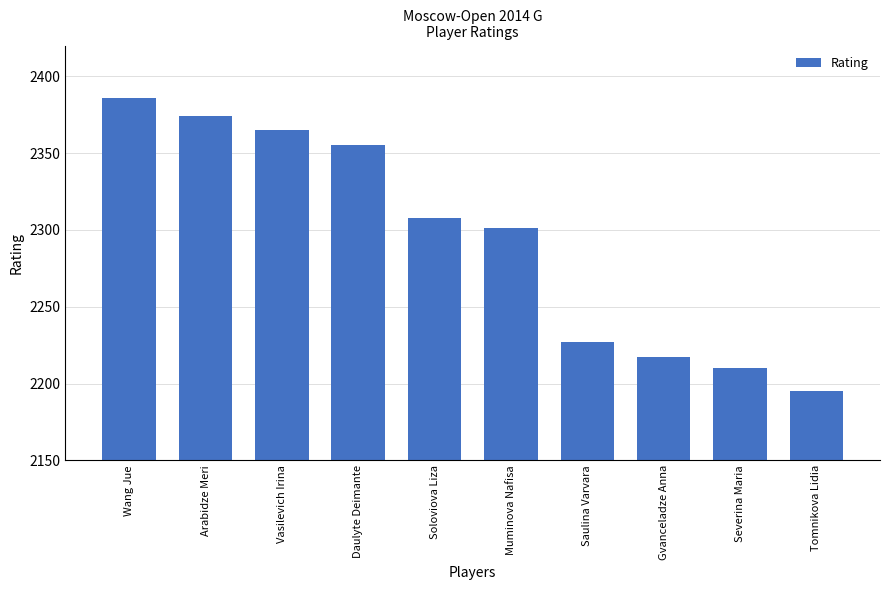

What is the value of the 9th bar from the left?

2210